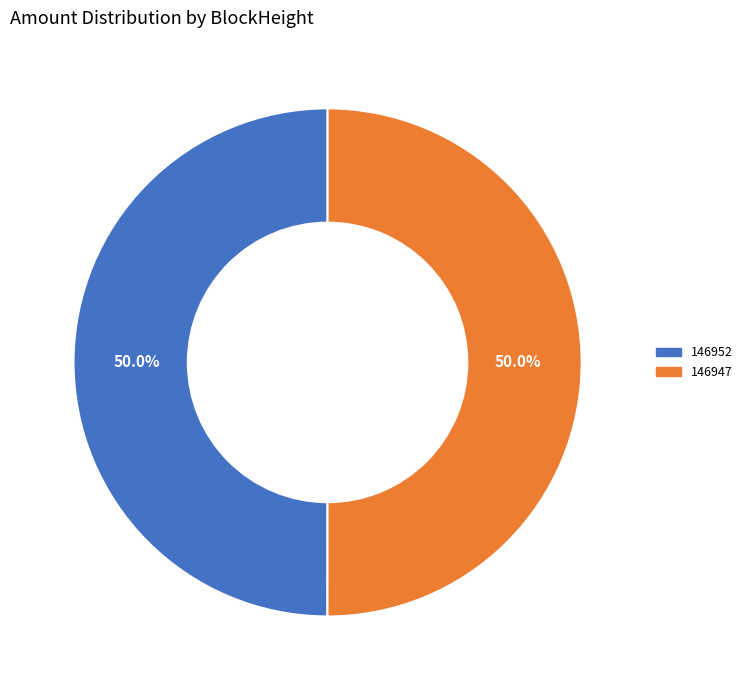

Is it true that 146952 is 50% of the pie?

True